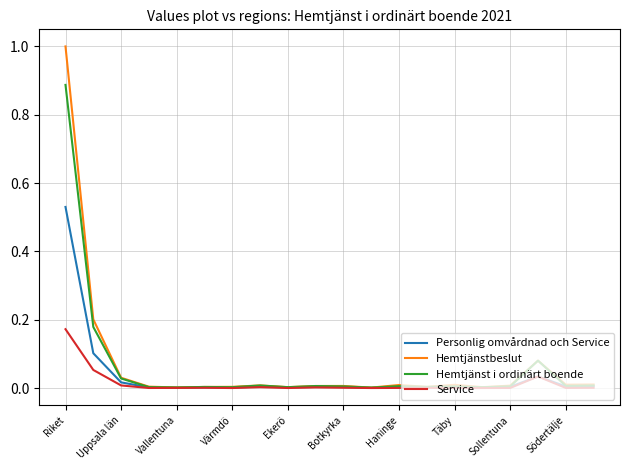

List the series in order of their peak value, lowest first.

Service, Personlig omvårdnad och Service, Hemtjänst i ordinärt boende, Hemtjänstbeslut